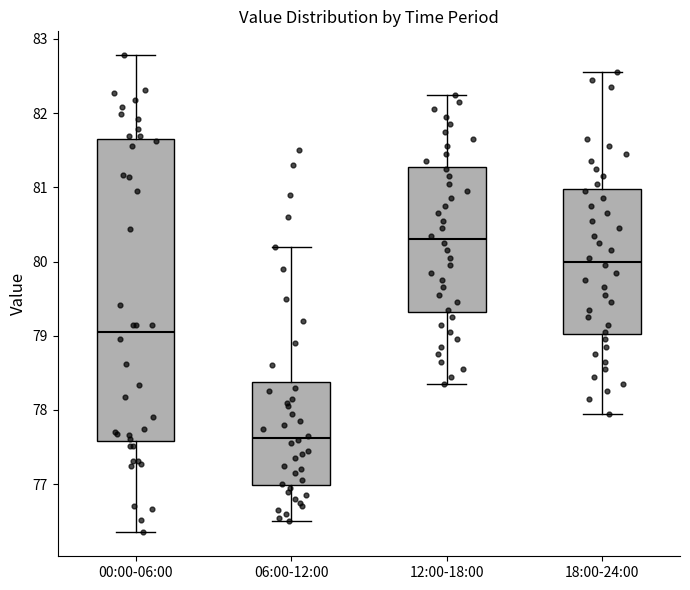

Reading left to right, transcribe this box plot: for each box, give where its median line is, the range the box spans, and where its two whiskers end, as read against the y-axis. The values are not printed on the chart, so give them approximately, as read against the axis.

00:00-06:00: median 79.1, box 77.6 to 81.6, whiskers 76.4 to 82.8
06:00-12:00: median 77.6, box 77.0 to 78.4, whiskers 76.5 to 80.2
12:00-18:00: median 80.3, box 79.3 to 81.3, whiskers 78.4 to 82.3
18:00-24:00: median 80.0, box 79.0 to 81.0, whiskers 78.0 to 82.6